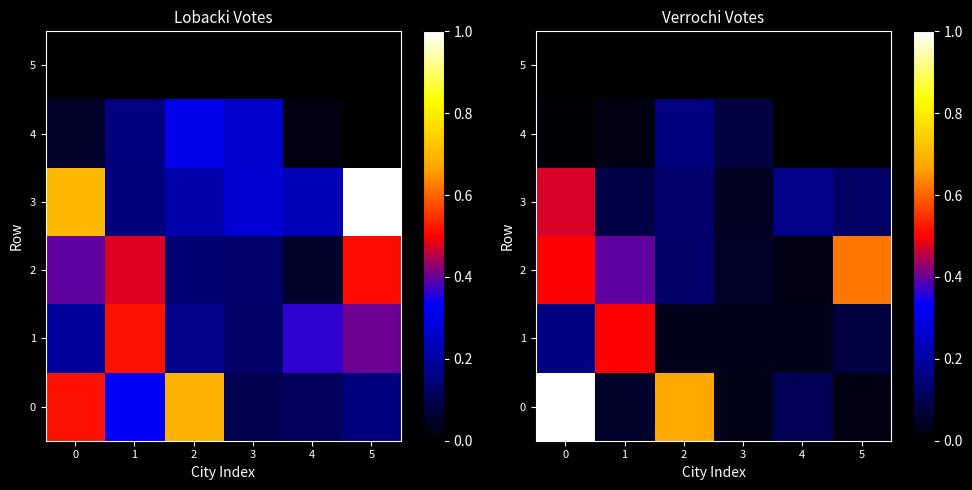

What is the maximum value shown in the chart?

1.0